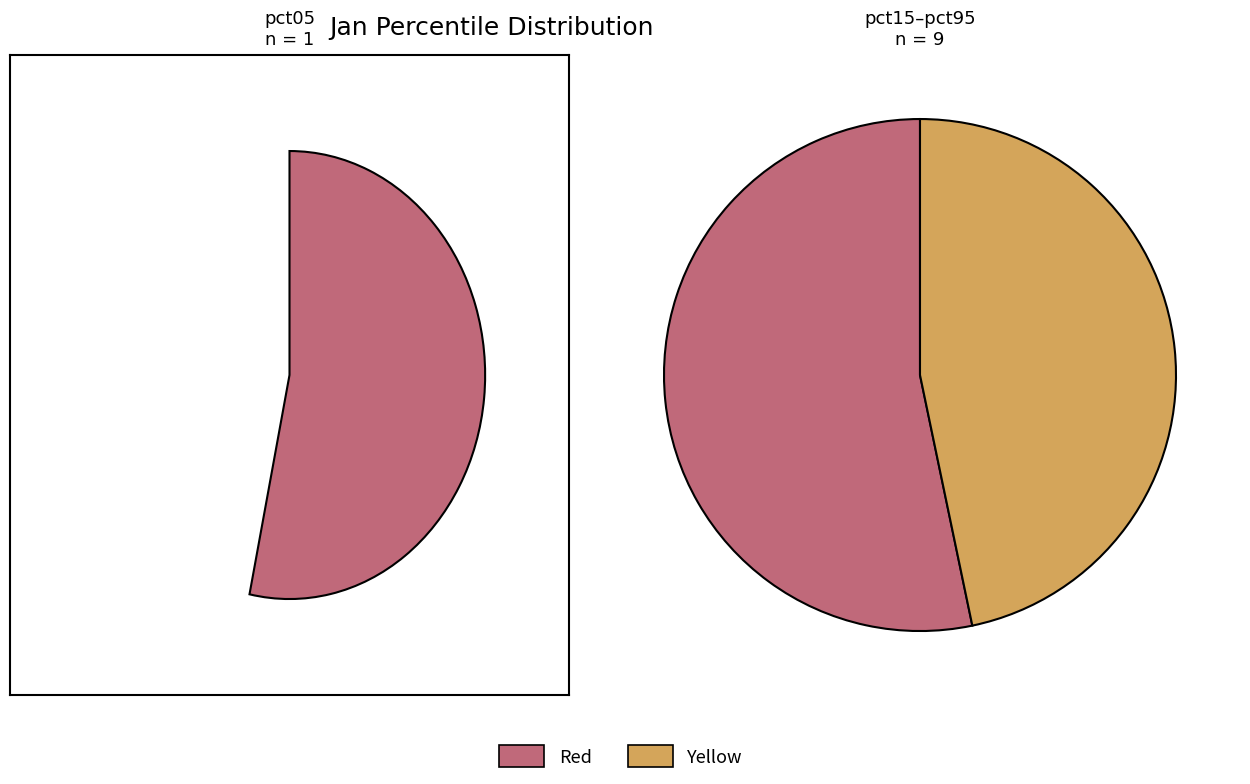

Does pct25 represent more than half of the total?

No